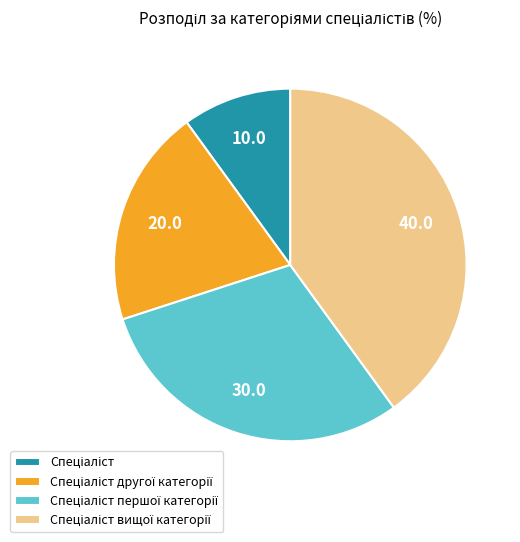

Is there a majority slice in this chart?

No